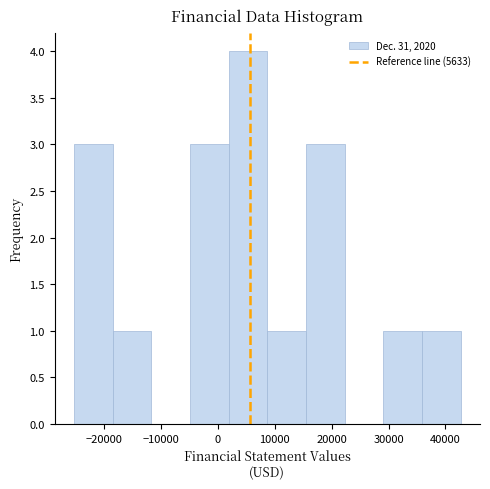

Reading left to right, list every bar in this chart as the range it spans on the x-axis followed by its height. Neither the bar edges nor the heights are printed on the chart, so give them approximately, as read against the axes.

-25000 to -19000: 3
-19000 to -12000: 1
-12000 to -5000: 0
-5000 to 2000: 3
2000 to 9000: 4
9000 to 15000: 1
15000 to 22000: 3
22000 to 29000: 0
29000 to 36000: 1
36000 to 43000: 1